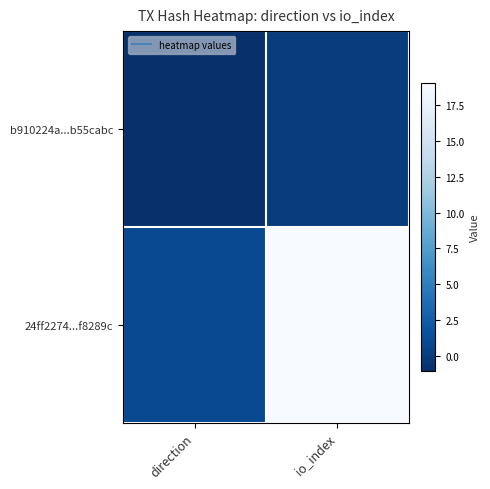

How many series are shown in this chart?

2